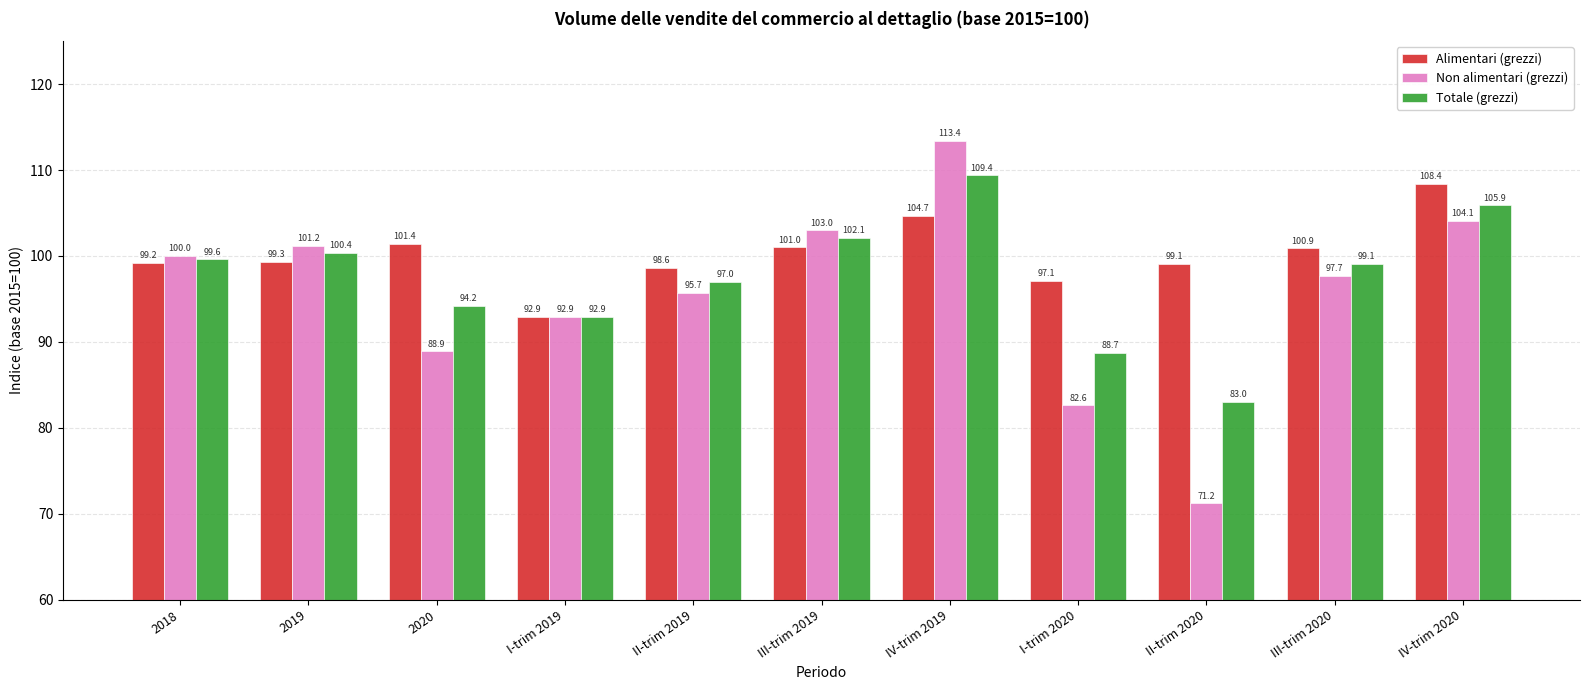

At how many categories does at least one series exceed 106?

2